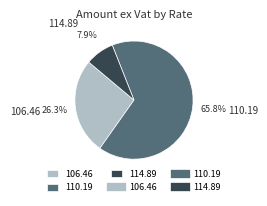

Count the number of slices in the pie.

3